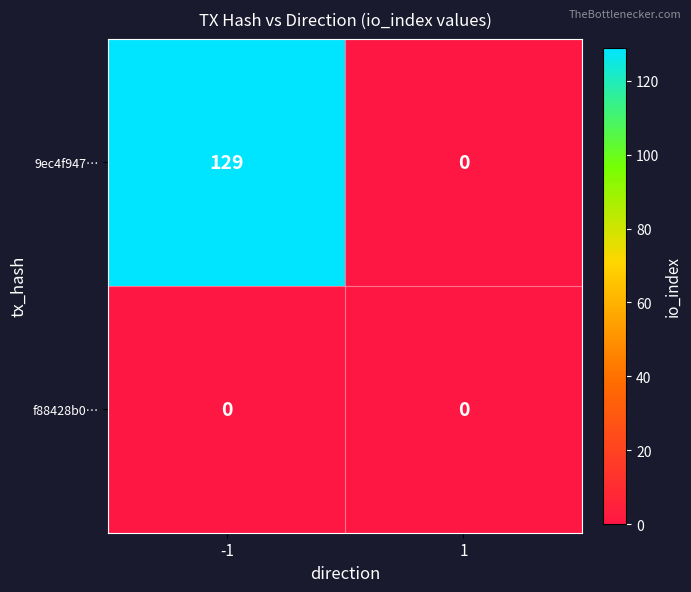

True or false: f88428b0… has a value of 0 at -1.

True